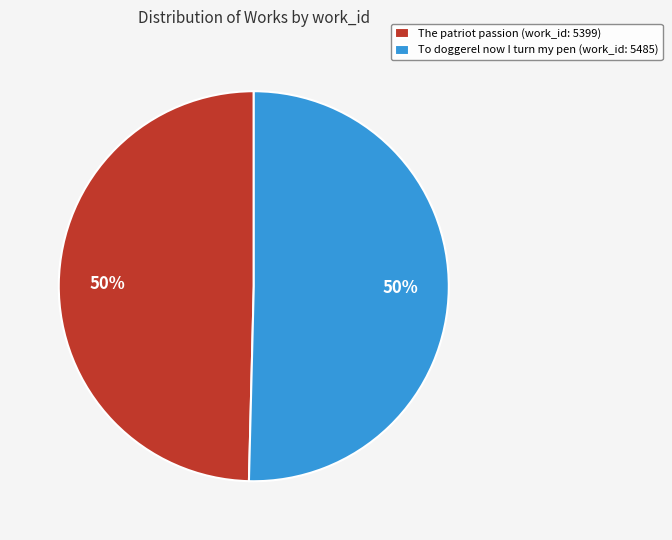

How many slices are in this pie chart?

2